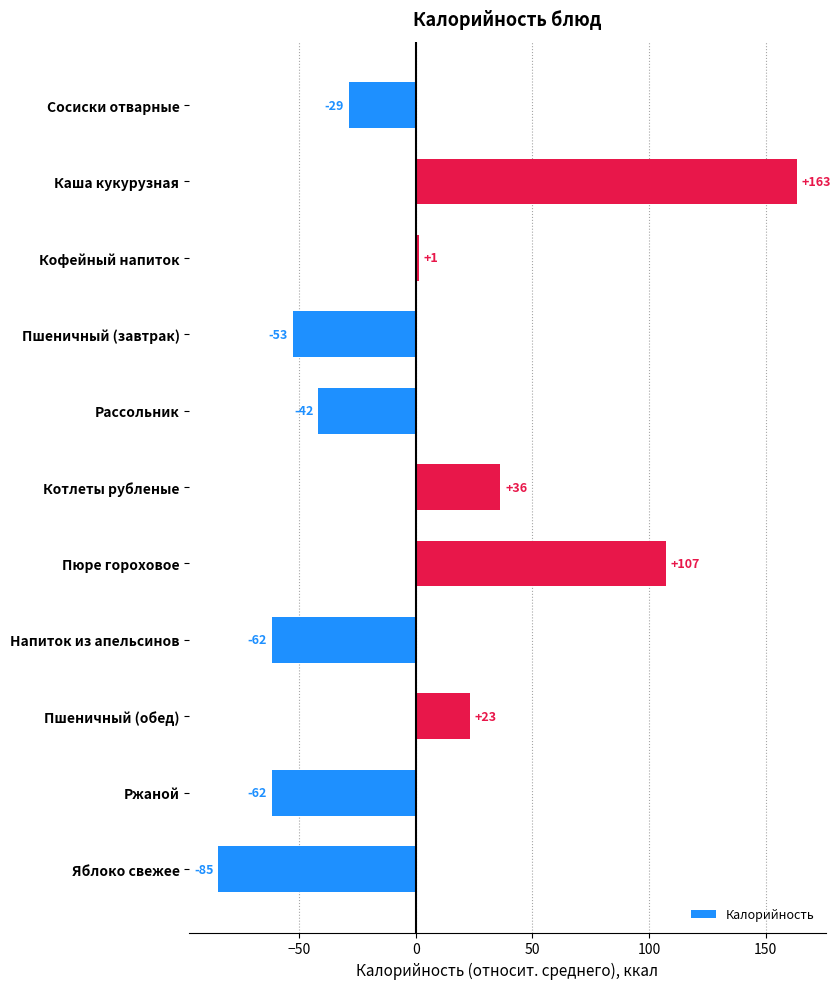

Are the bars horizontal?

Yes